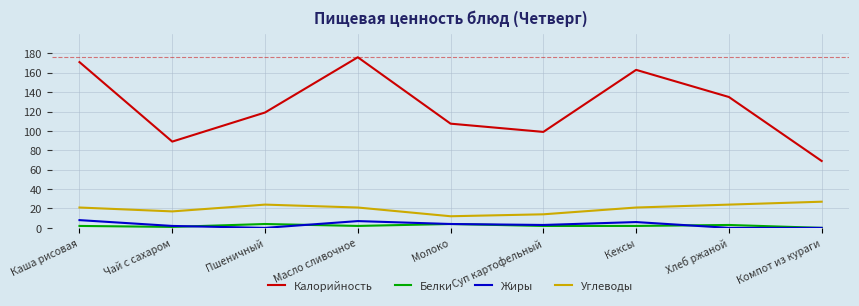

True or false: Жиры has a value of 2.0 at Чай с сахаром.

True